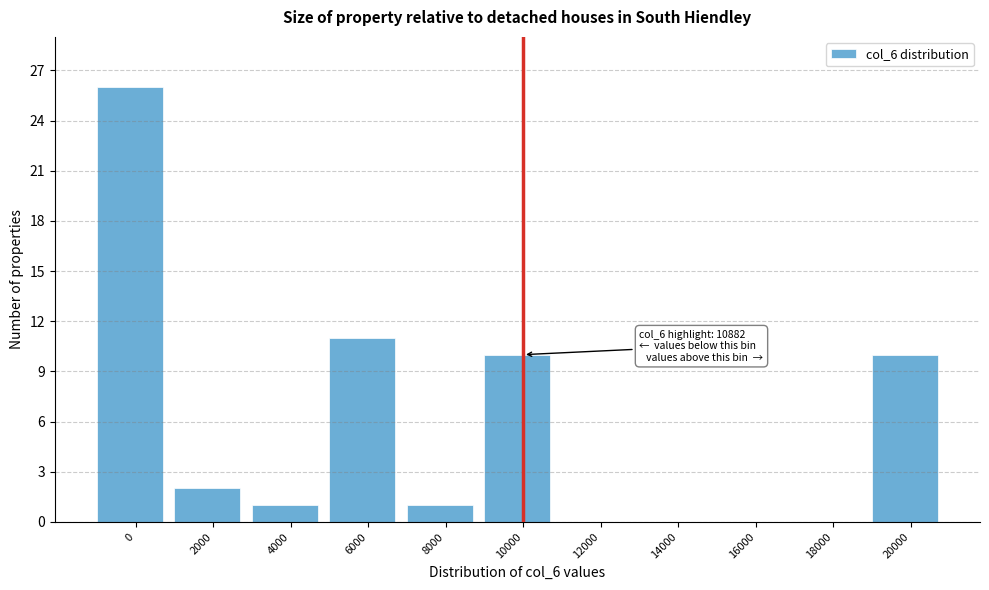

Reading right to left, transcribe all the data shown in this chart.

20000=10	18000=0	16000=0	14000=0	12000=0	10000=10	8000=1	6000=11	4000=1	2000=2	0=26